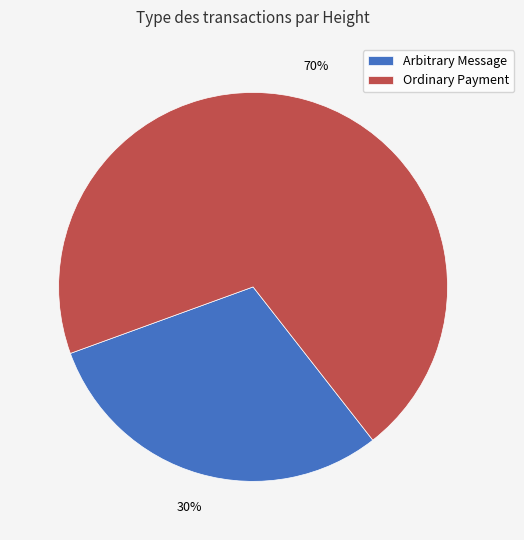

Do Ordinary Payment and Arbitrary Message together represent more than half of the pie?

Yes